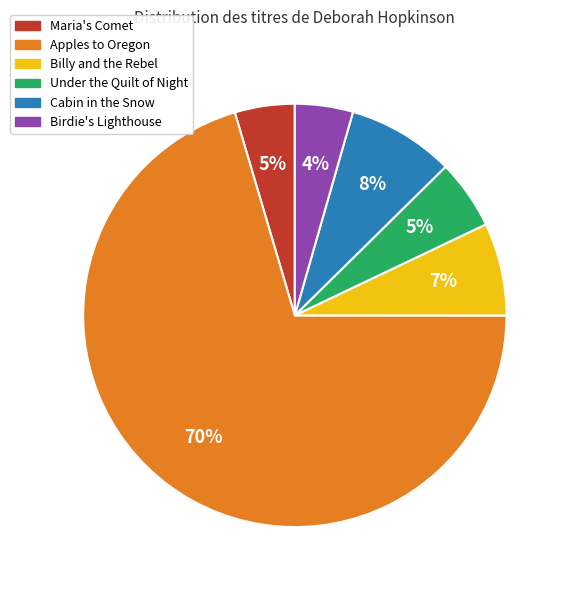

To the nearest percent, what portion does Birdie's Lighthouse represent?

4%